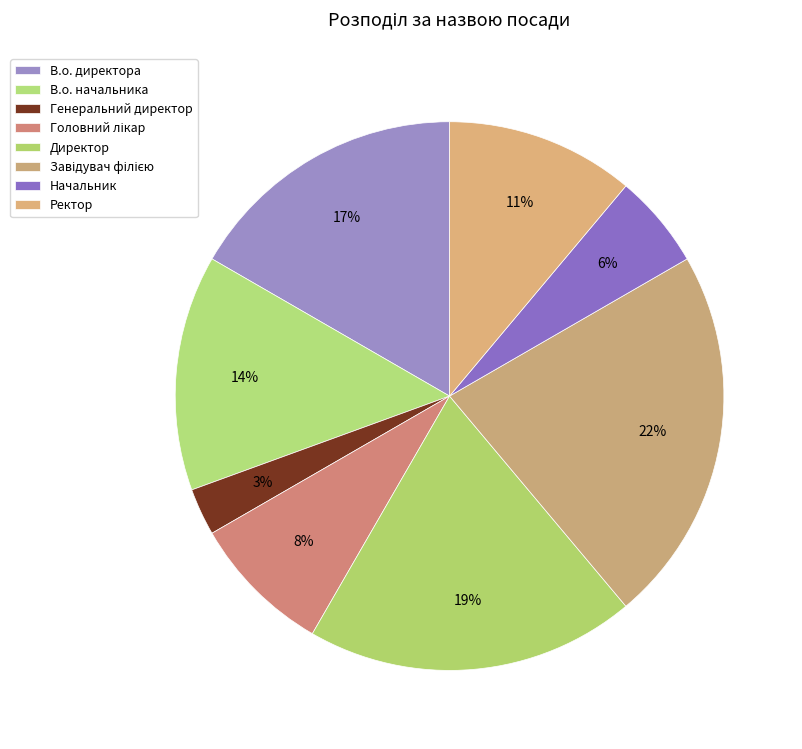

Rank the categories by value from highest to lowest.

Завідувач філією, Директор, В.о. директора, В.о. начальника, Ректор, Головний лікар, Начальник, Генеральний директор